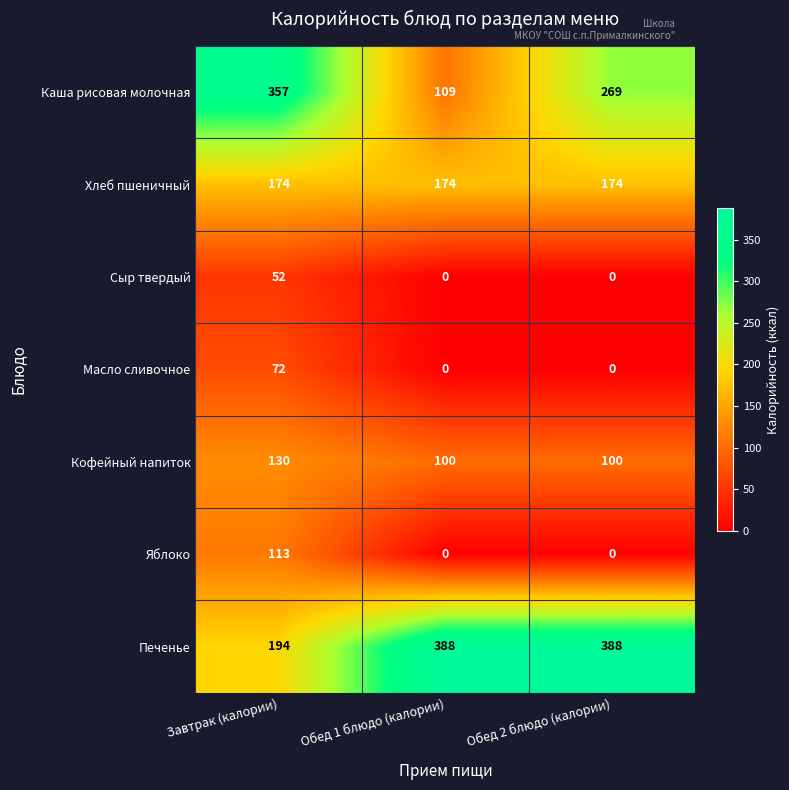

Which series has the widest spread of values?

Каша рисовая молочная